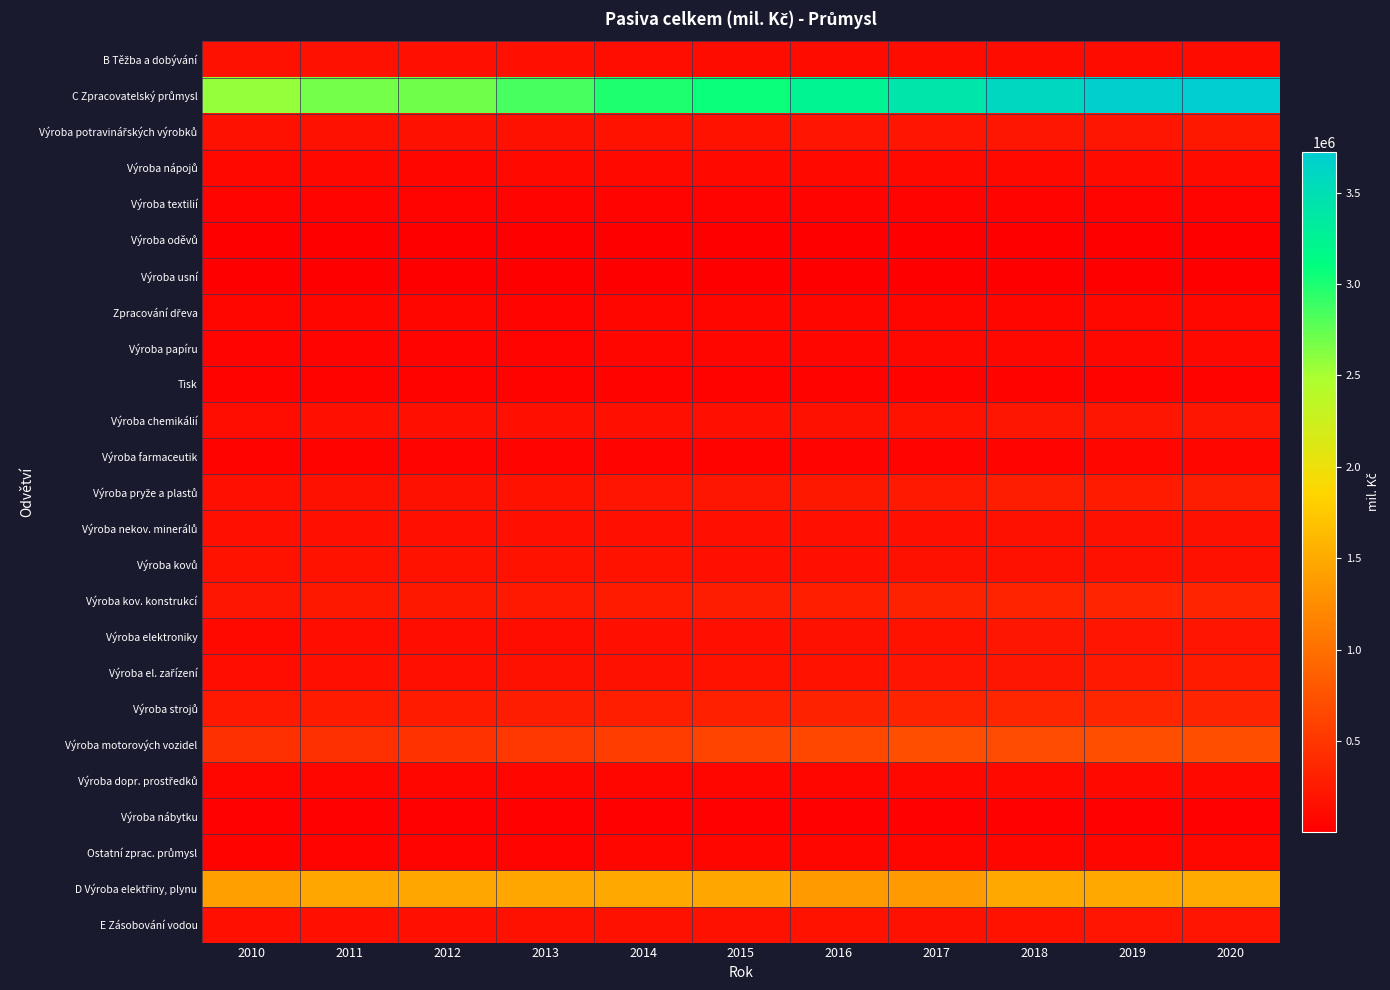

Which series has the largest total across all categories?

C Zpracovatelský průmysl